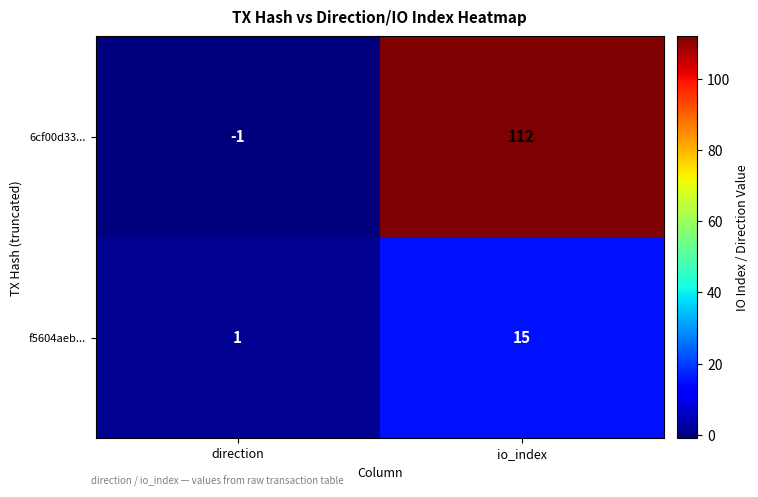

At which label is 6cf00d33... closest to 55?

direction